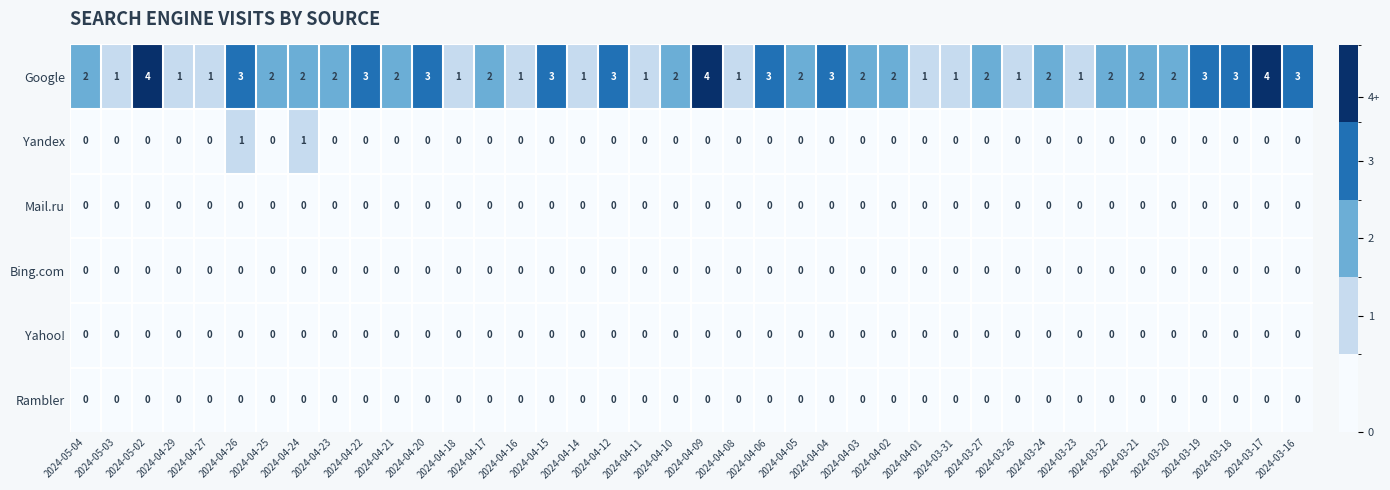

What is the maximum value shown in the chart?

4